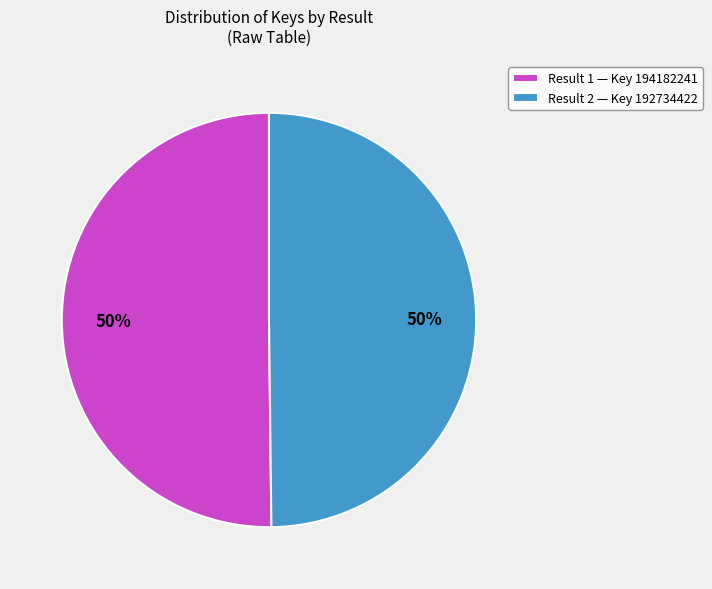

What is the ratio of the value at Result 2 — Key 192734422 to the value at Result 1 — Key 194182241?

1.0